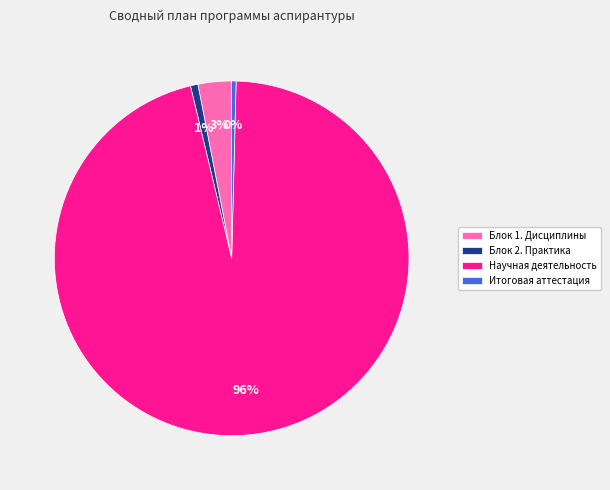

What is the majority slice?

Научная деятельность